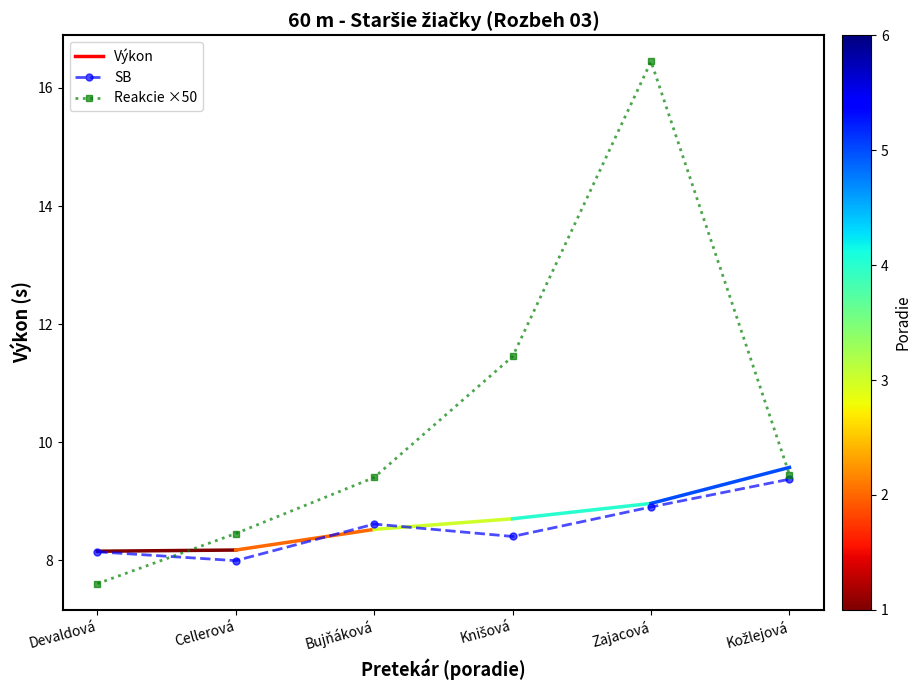

Does the chart display data point markers on the line(s)?

Yes